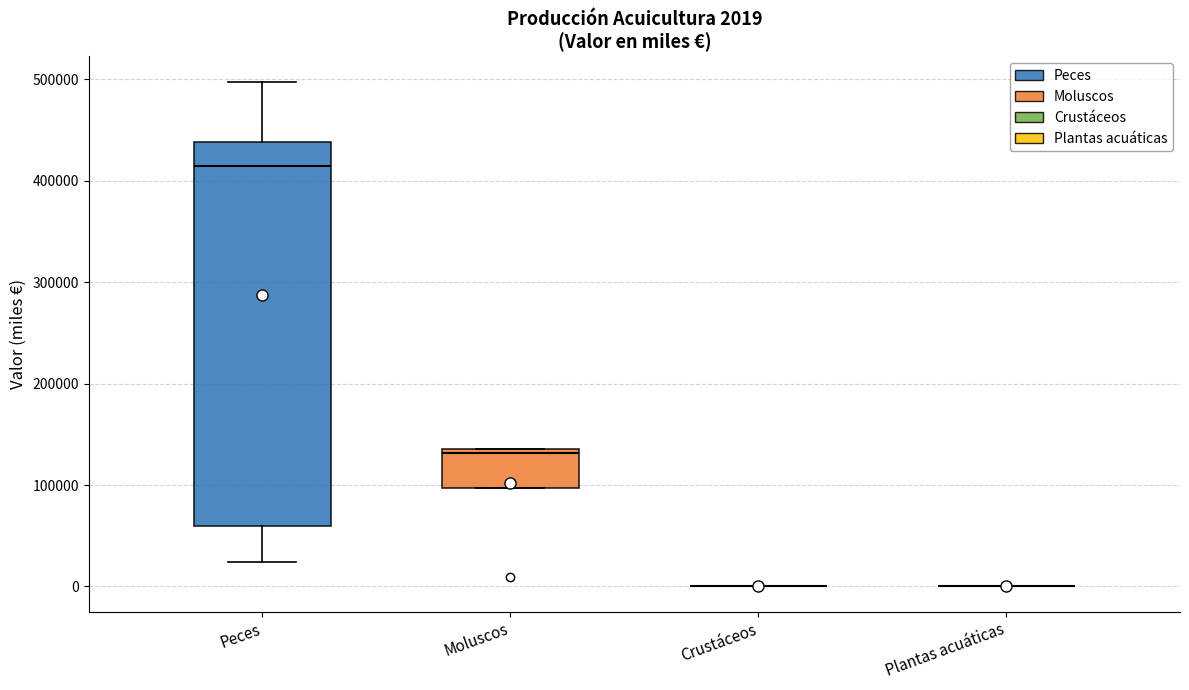

Comparing the boxes themselves (not the whiskers), which one is the tallest?

Peces